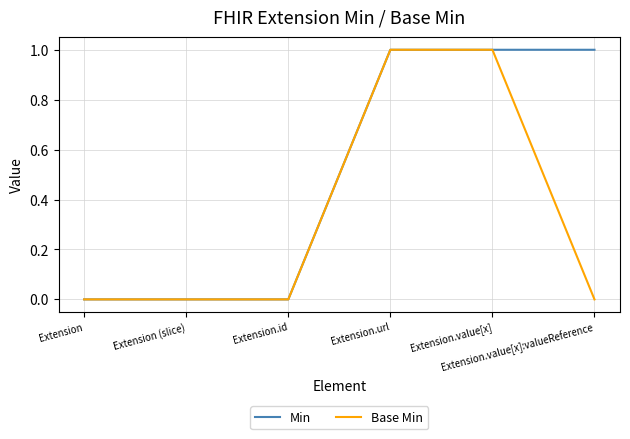

What position from the left is Extension?

1